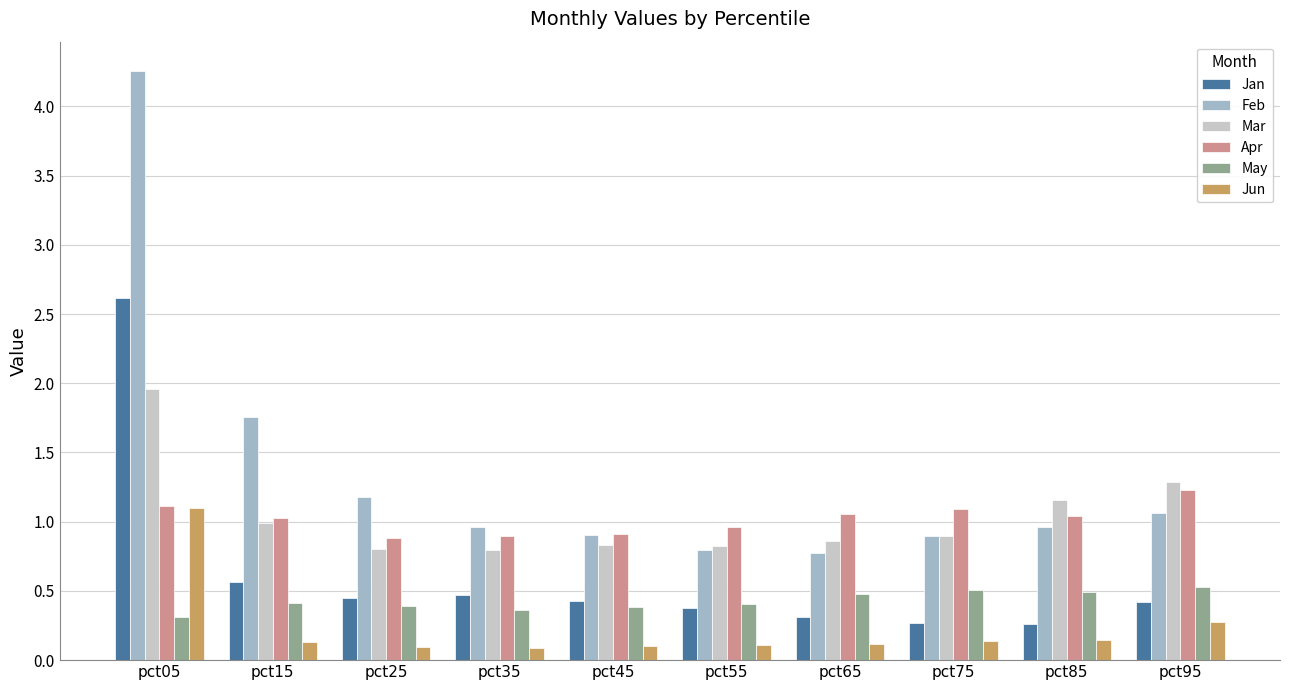

What is the sum of the Apr values at pct35 and pct25?

1.8